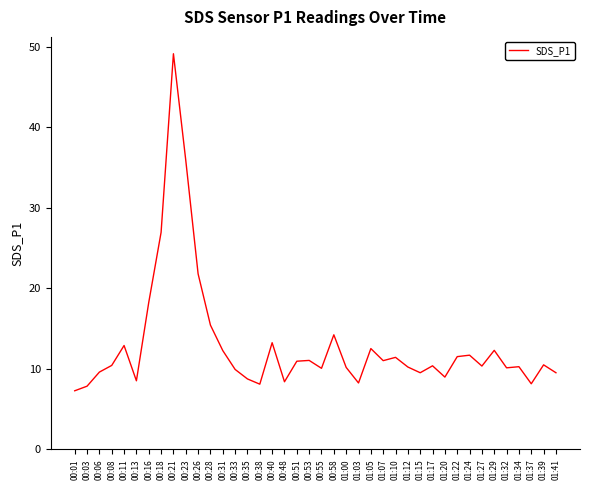

What is the difference between the maximum and second lowest values?

41.3